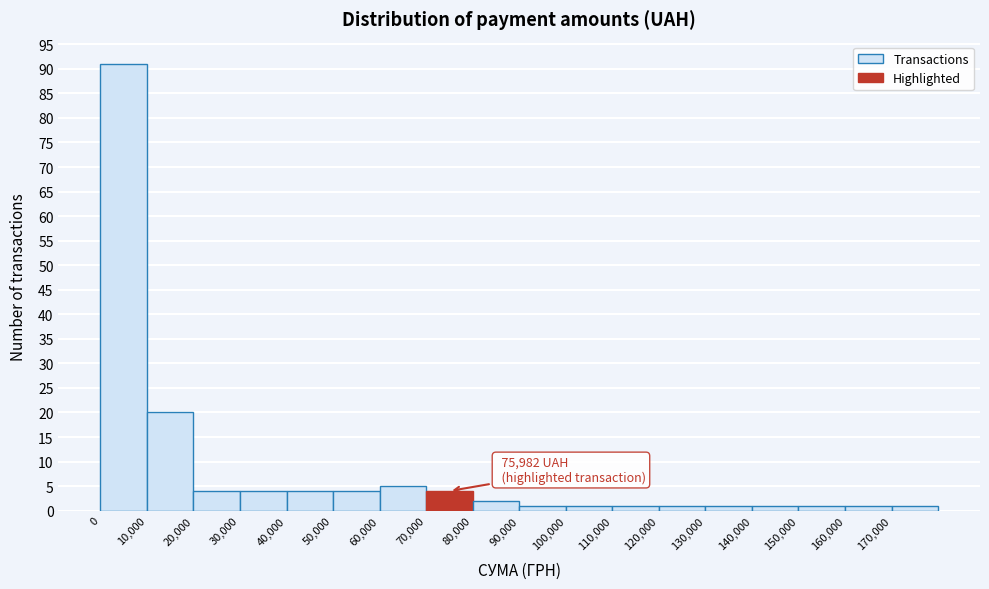

Over which range of the x-axis is the bar tallest?

0 to 10000